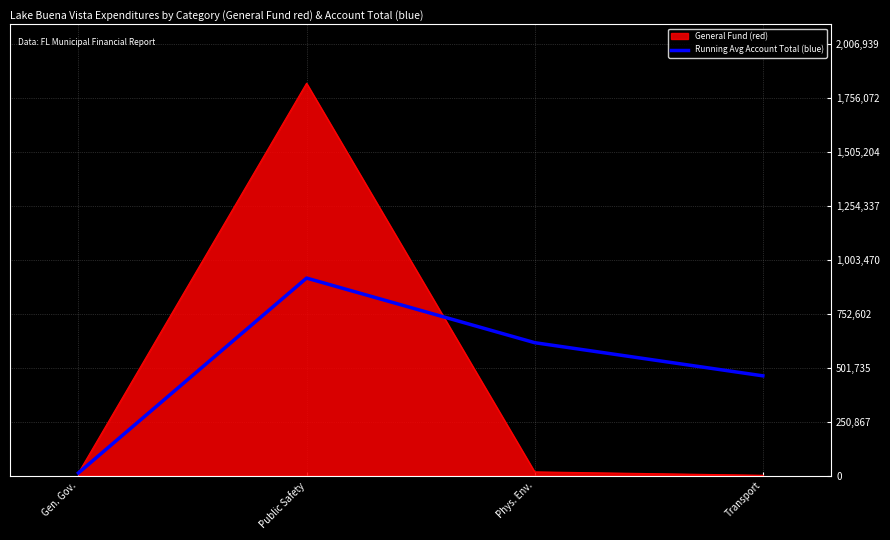

At Phys. Env., list the series in order from smallest to largest.

General Fund (red), Running Avg Account Total (blue)